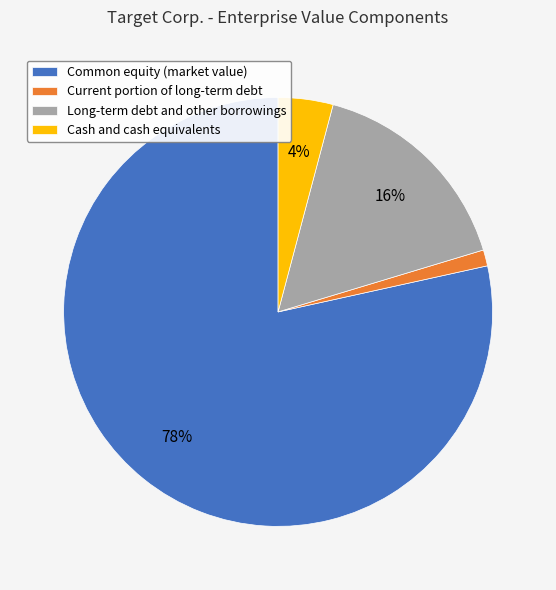

To the nearest percent, what is the difference between the Long-term debt and other borrowings and Current portion of long-term debt slice percentages?

15%